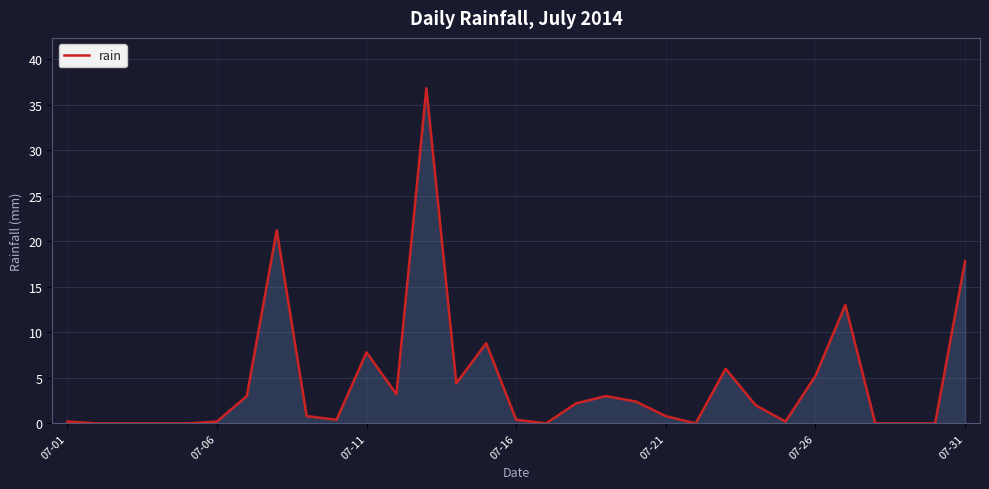

What is the maximum value shown in the chart?

36.8